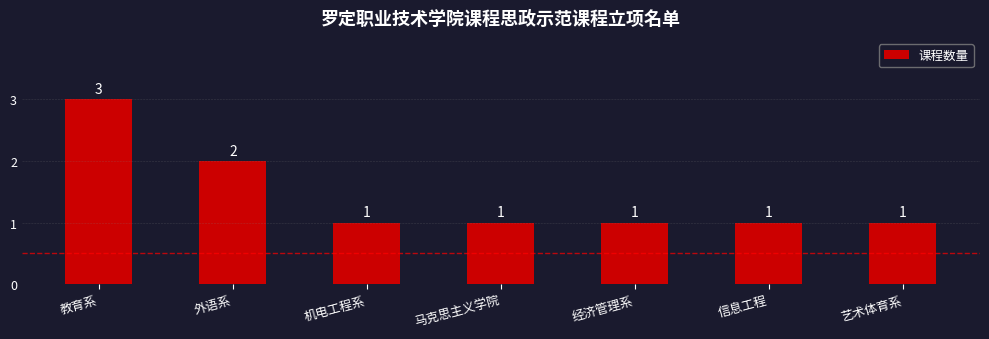

What is the minimum value shown in the chart?

1